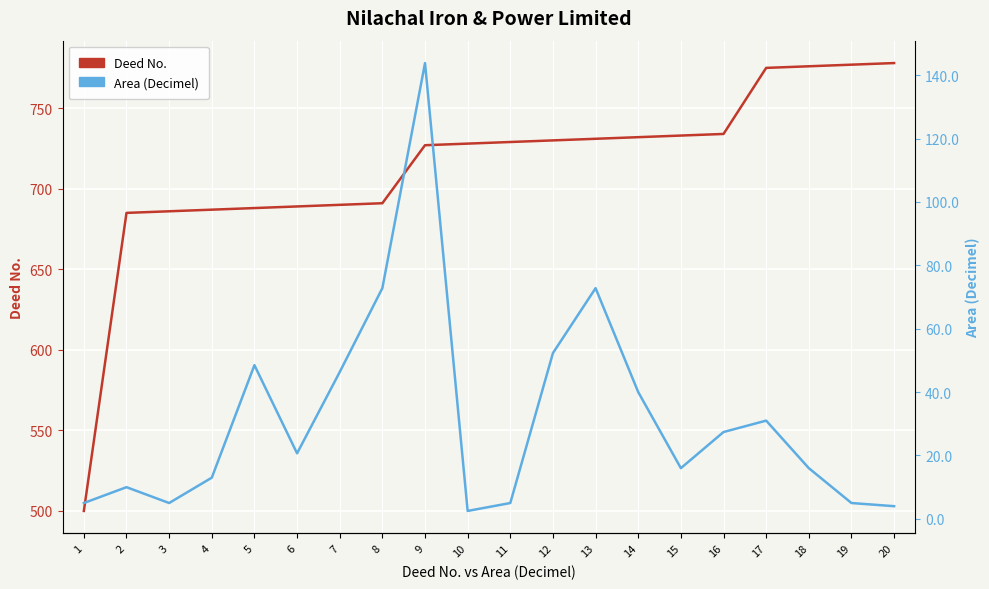

True or false: Deed No. and Area (Decimel) intersect in this chart.

False